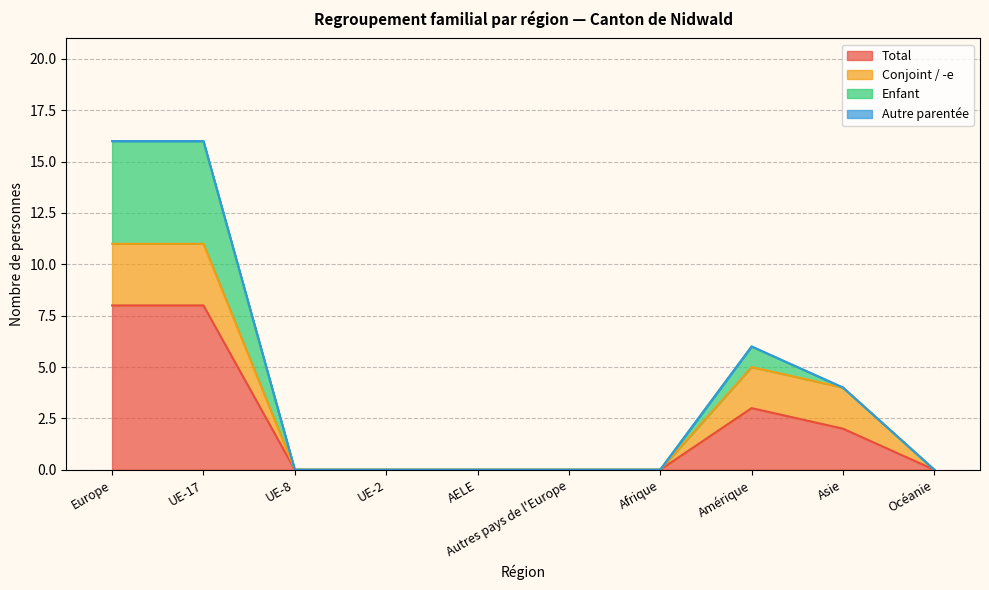

Rank the categories by Conjoint / -e value from highest to lowest.

Europe, UE-17, Amérique, Asie, UE-8, UE-2, AELE, Autres pays de l'Europe, Afrique, Océanie